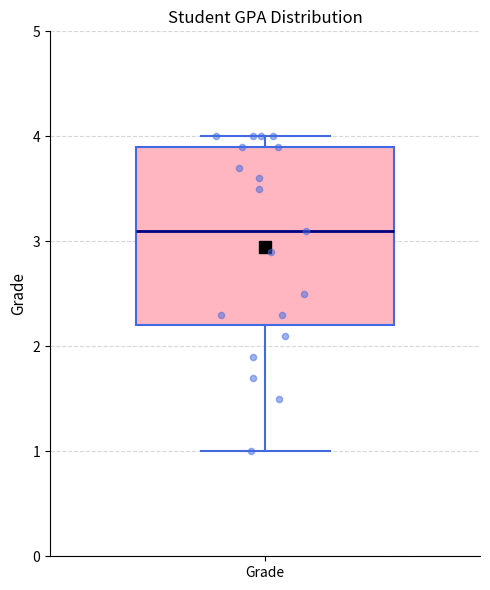

Transcribe this box plot: give where the median line is, the range the box spans, and where the two whiskers end, as read against the y-axis. The values are not printed on the chart, so give them approximately, as read against the axis.

median 3.1, box 2.2 to 3.9, whiskers 1.0 to 4.0